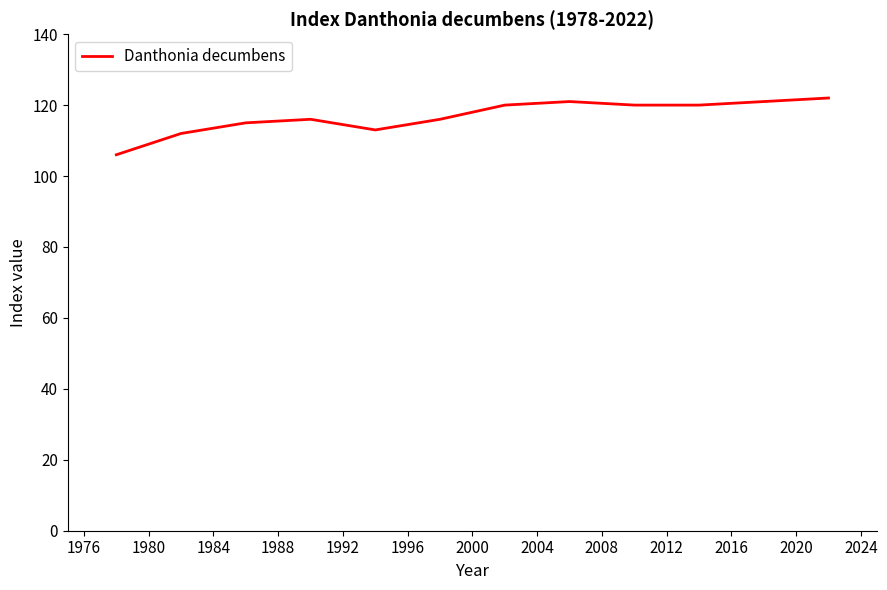

What is the maximum value shown in the chart?

122